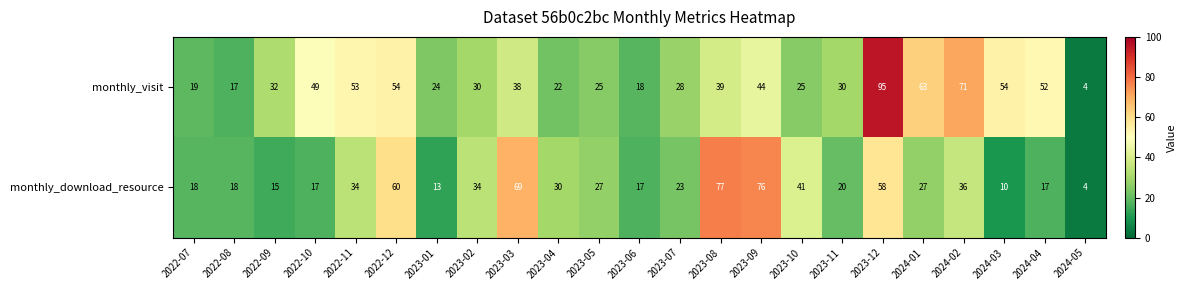

What is the difference between the maximum and minimum values in the monthly_download_resource series?

73